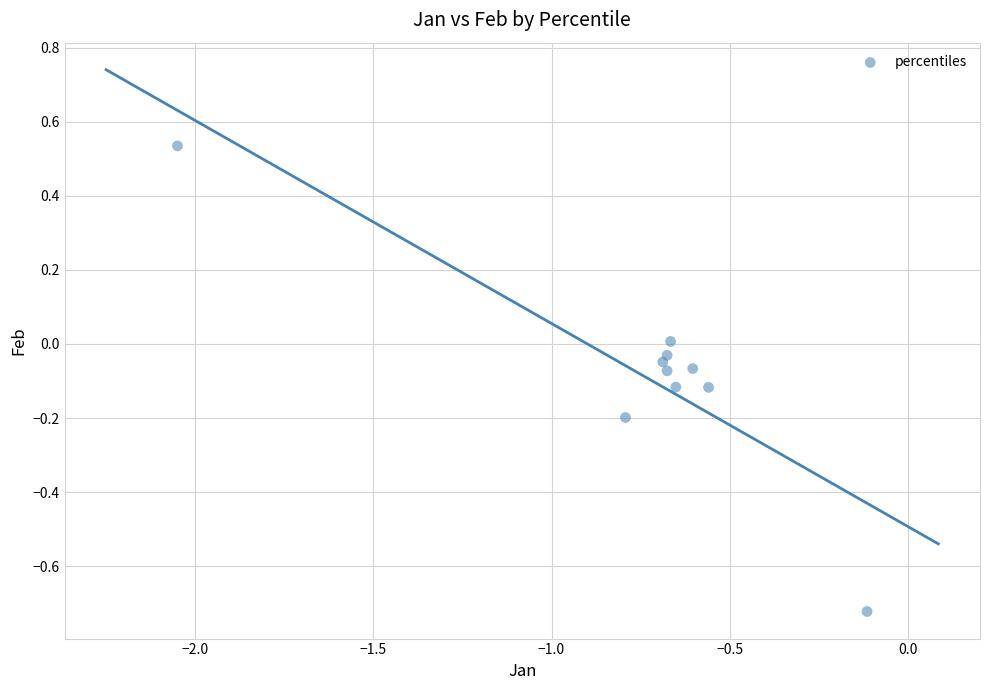

What is the range of X values (max minus min)?

1.9